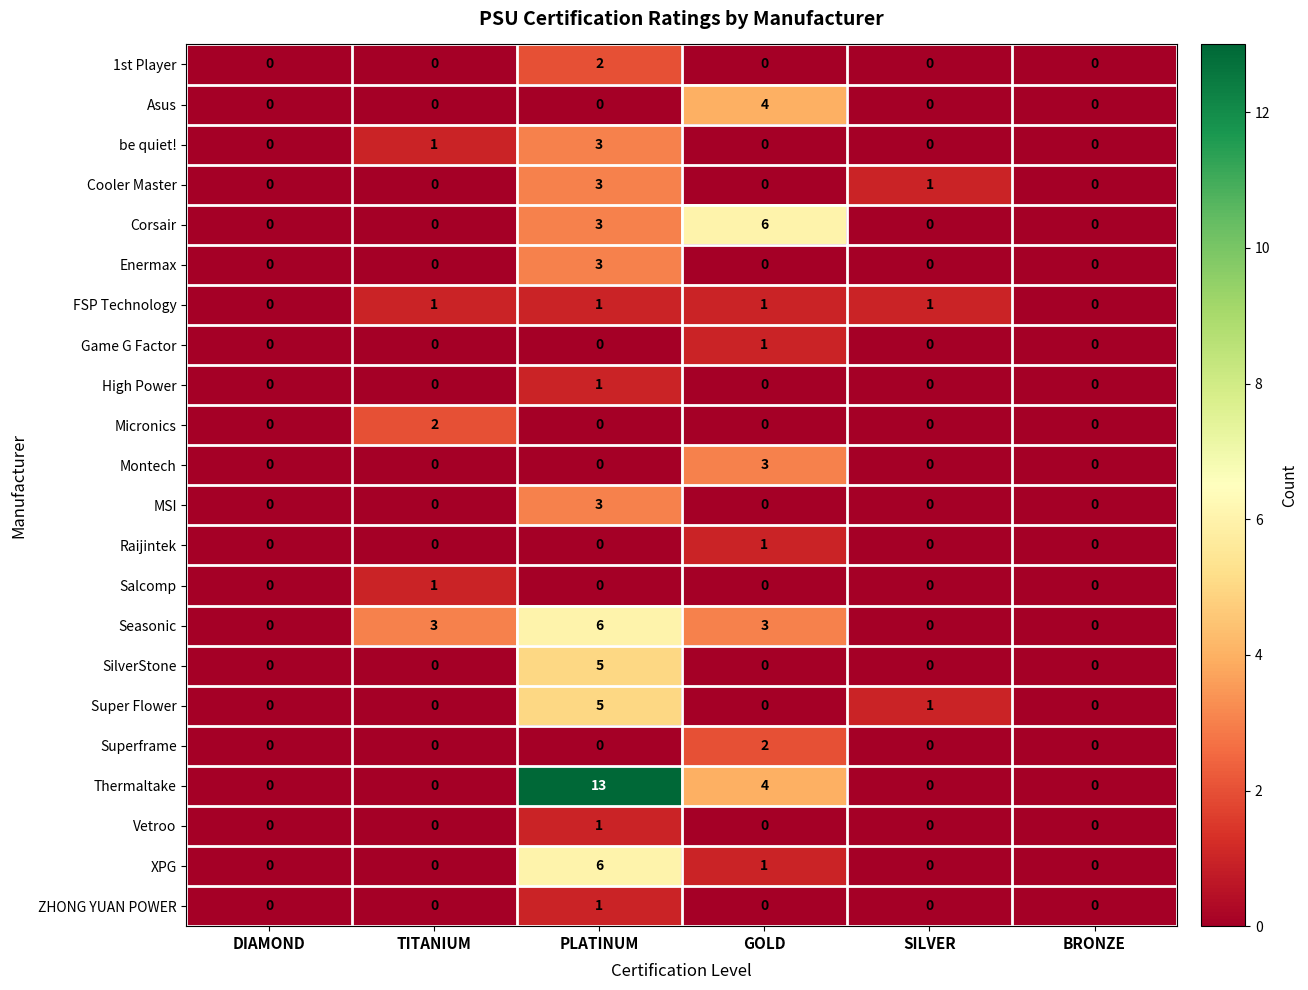

Which category has the highest value across all series?

PLATINUM